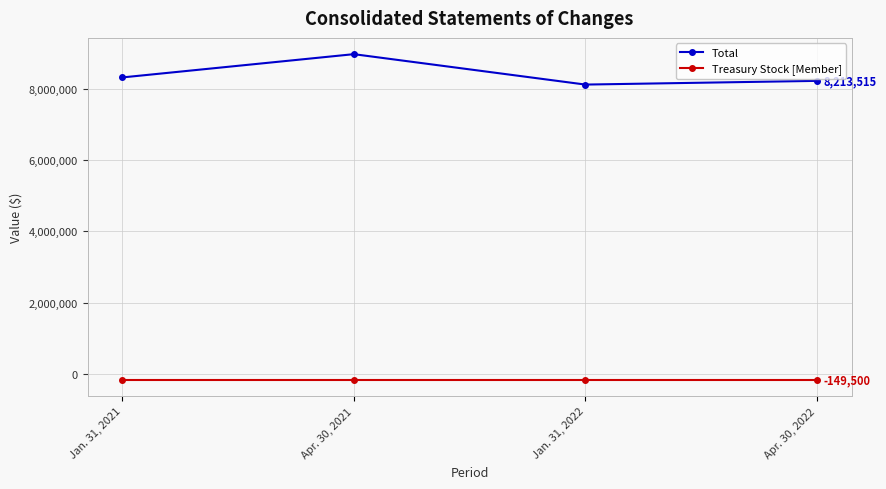

At which category does the chart reach its peak across all series?

Apr. 30, 2021